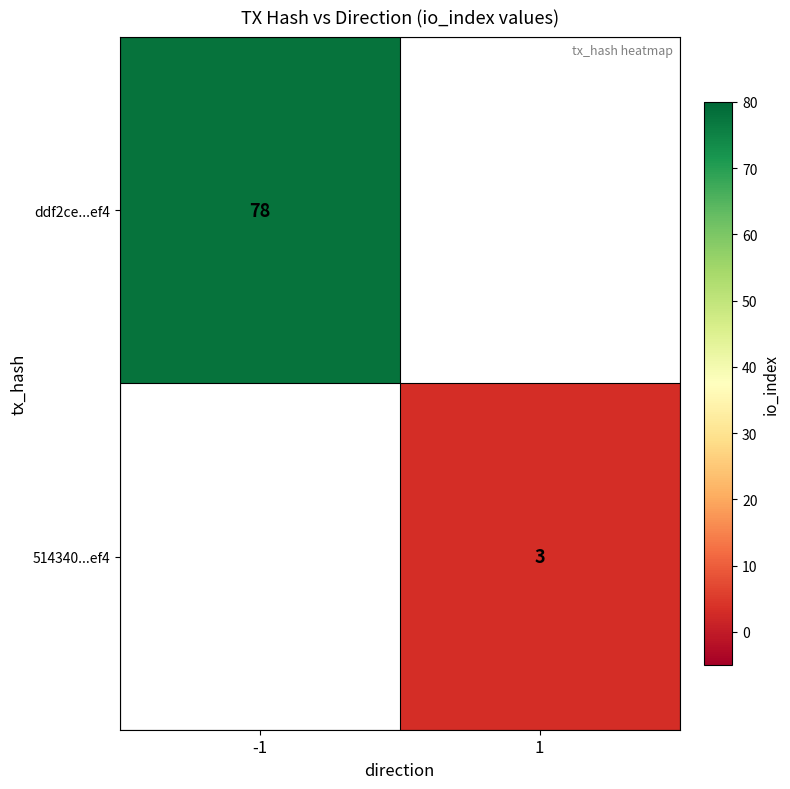

Which label corresponds to the largest value in the chart?

-1